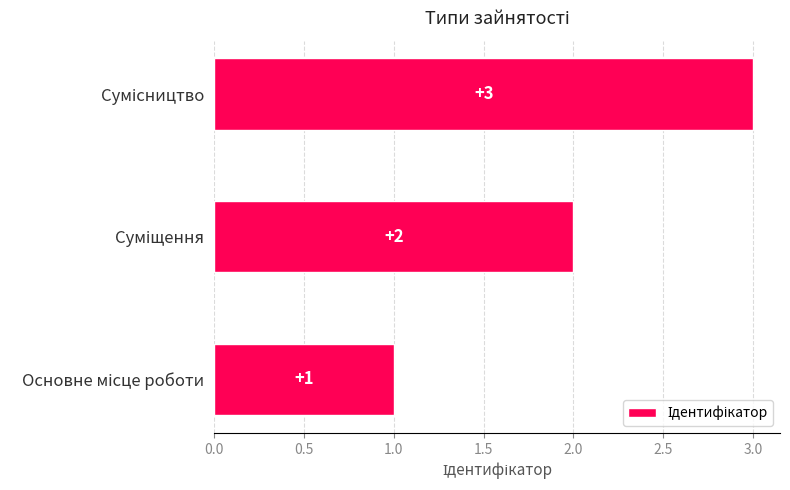

What is the difference between the maximum and minimum values?

2